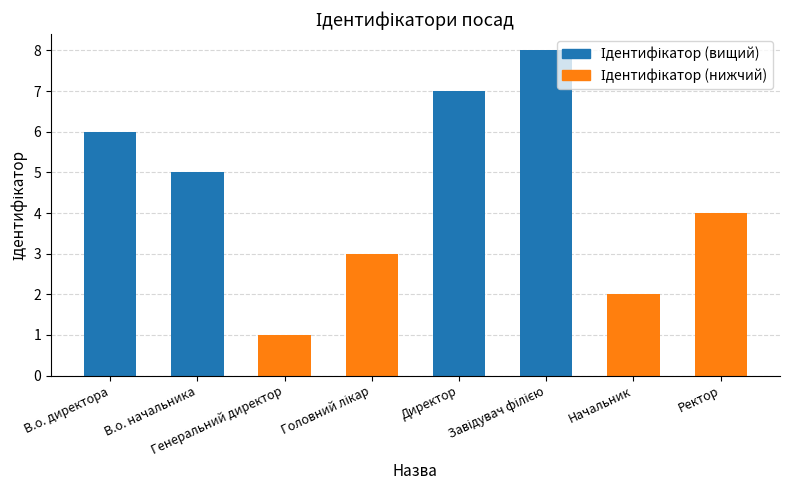

Rank the categories by value from lowest to highest.

Генеральний директор, Начальник, Головний лікар, Ректор, В.о. начальника, В.о. директора, Директор, Завідувач філією